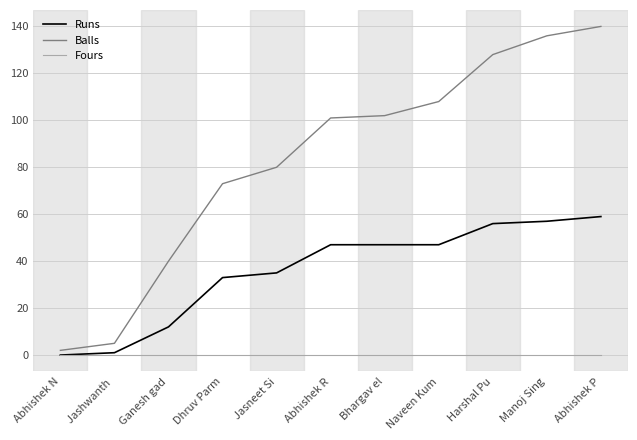

The Fours series shows 0 at Harshal Pu. True or false?

True